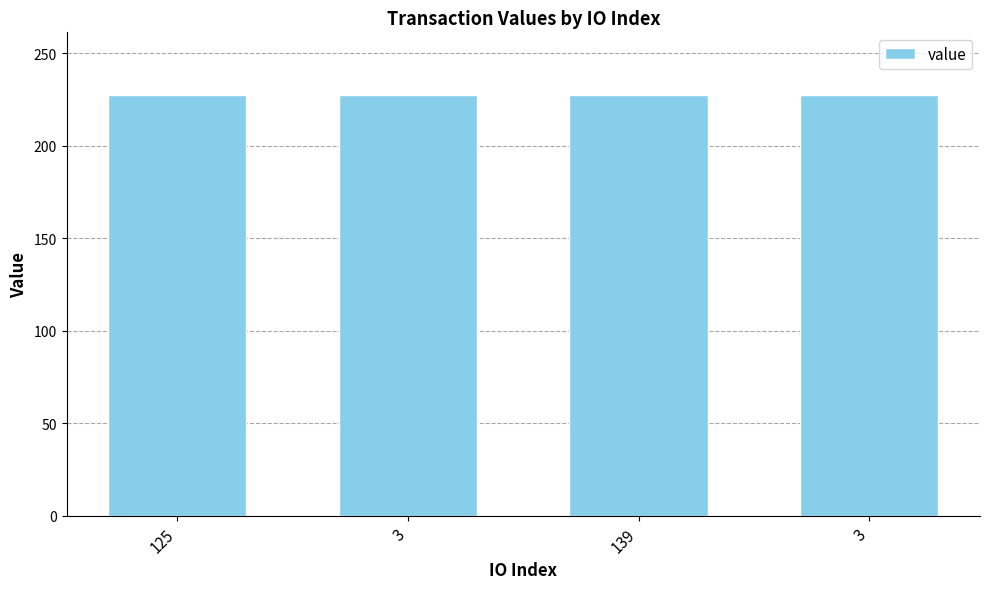

At which label is the value closest to 227?

125